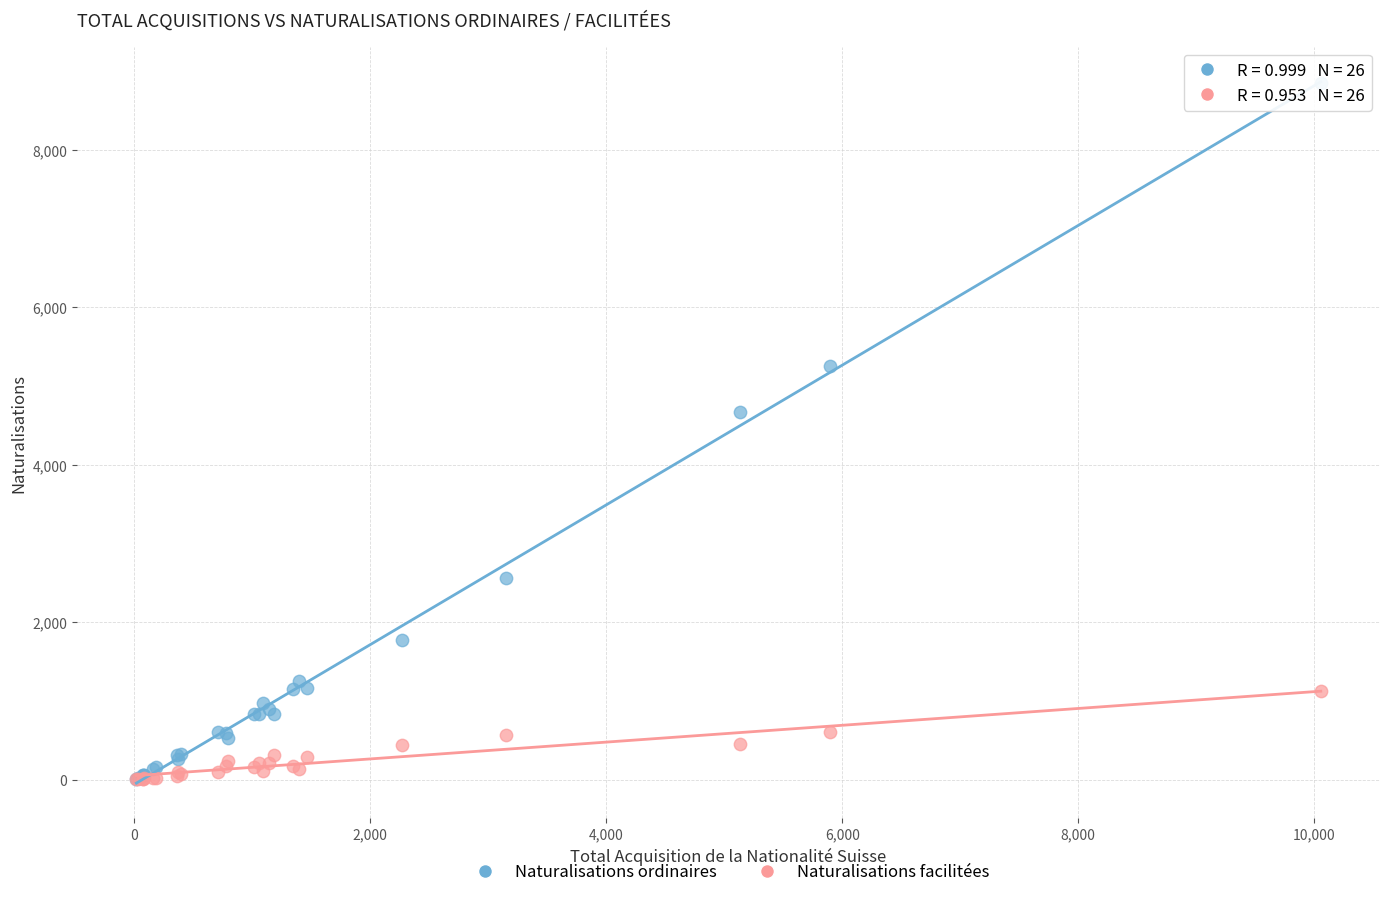

Across all series, what Y value is closest to 4428?

4670